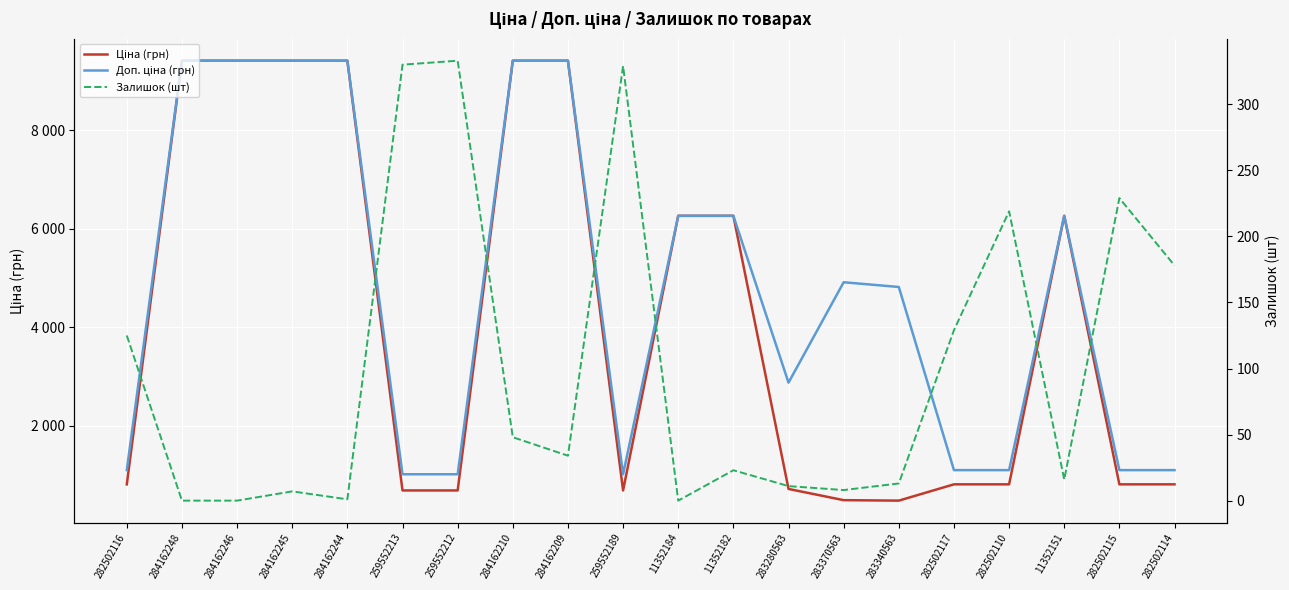

What is the total value across all series at 282502115?

2143.8